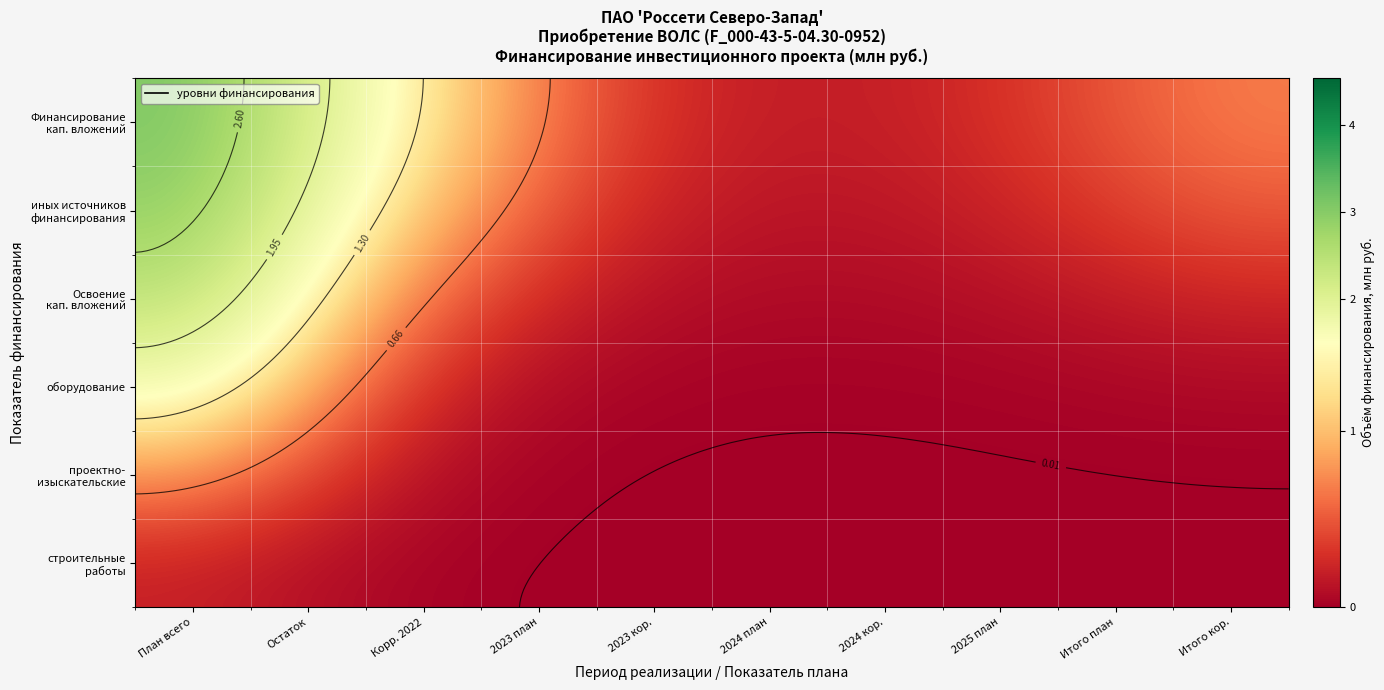

Rank the series at 4 from highest to lowest value.

Финансирование капитальных вложений, иных источников финансирования, Освоение капитальных вложений, оборудование, проектно-изыскательские работы, строительные работы